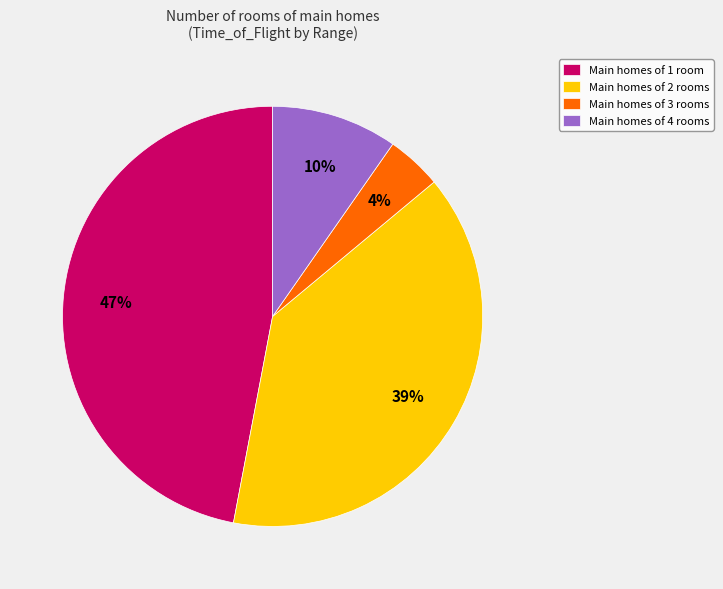

To the nearest percent, what is the average slice percentage?

25%